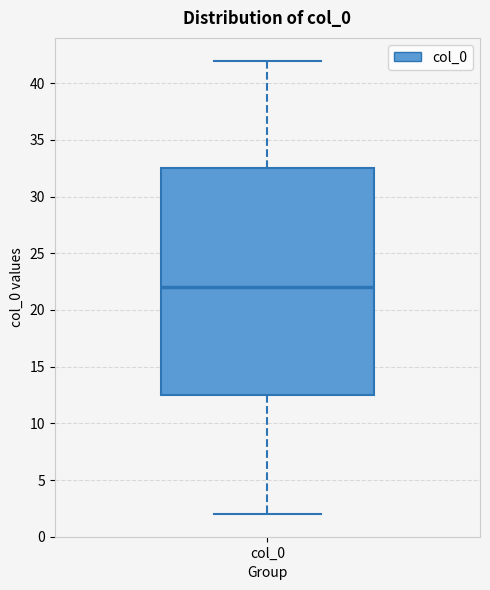

Read this box plot against the y-axis: the position of the median line, the range covered by the box, and the ends of both whiskers. The values are not printed on the chart, so give them approximately, as read against the axis.

median 22.0, box 12.5 to 32.5, whiskers 2.0 to 42.0